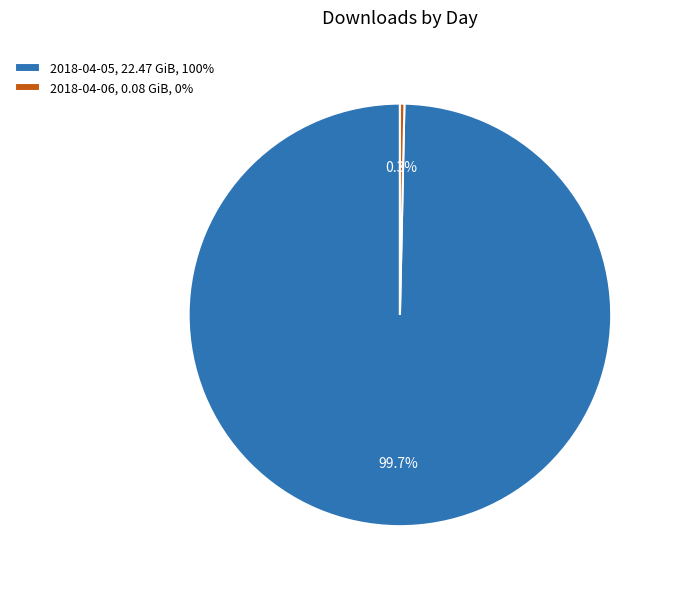

What portion of the pie excludes 2018-04-06?

99.7%